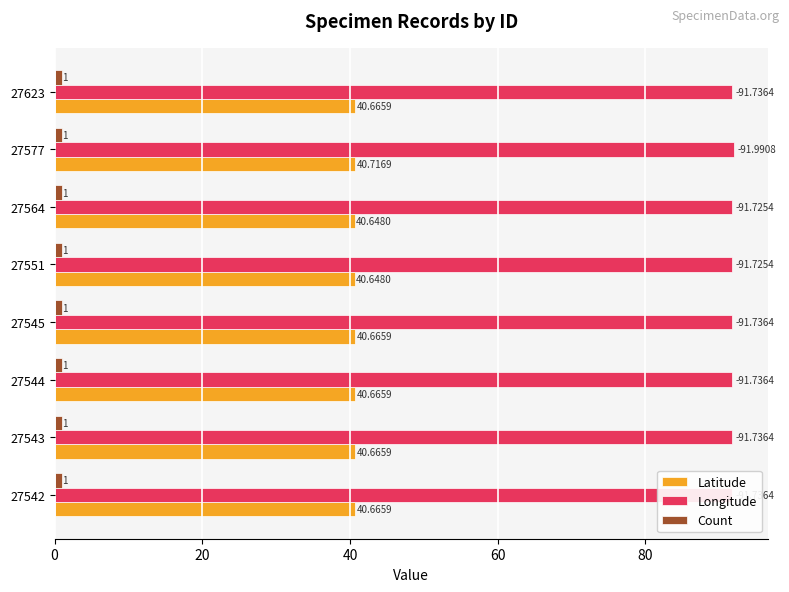

What is the average value of the Longitude series?

91.8